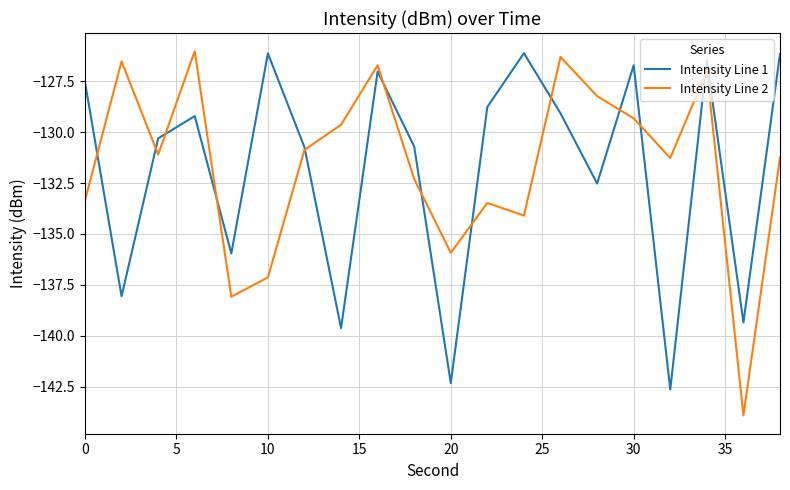

Which series has the widest spread of values?

Intensity Line 2